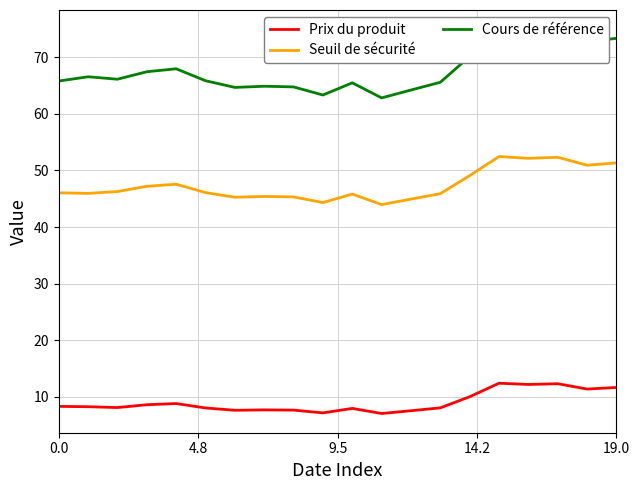

How many distinct data groups are displayed?

3